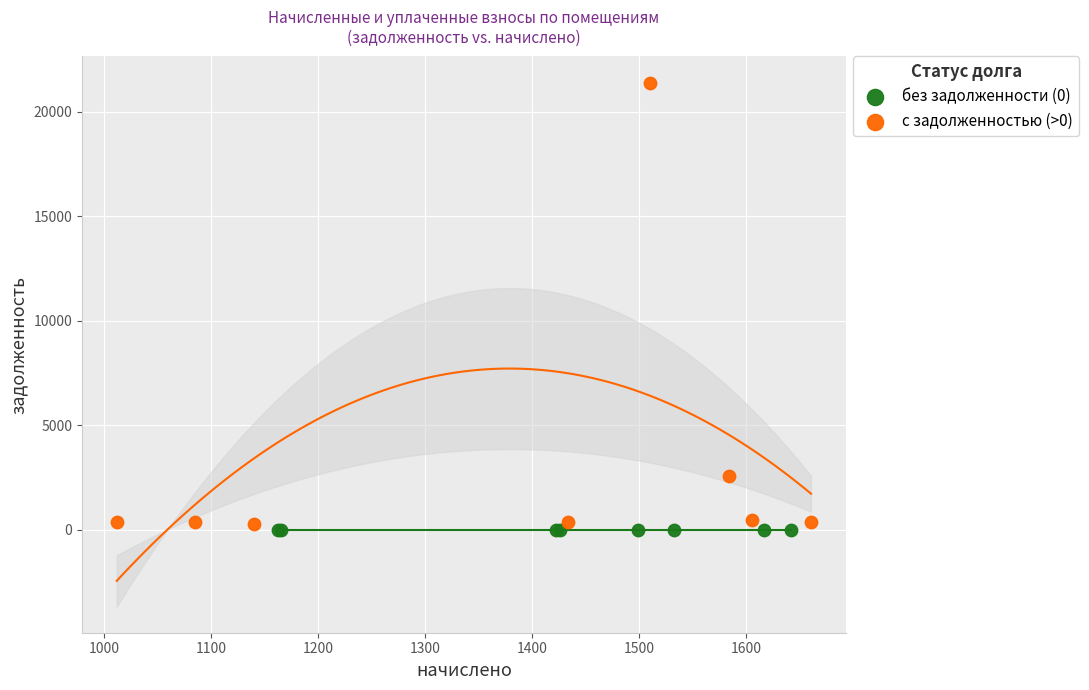

Which series reaches the maximum Y coordinate?

с задолженностью (>0)